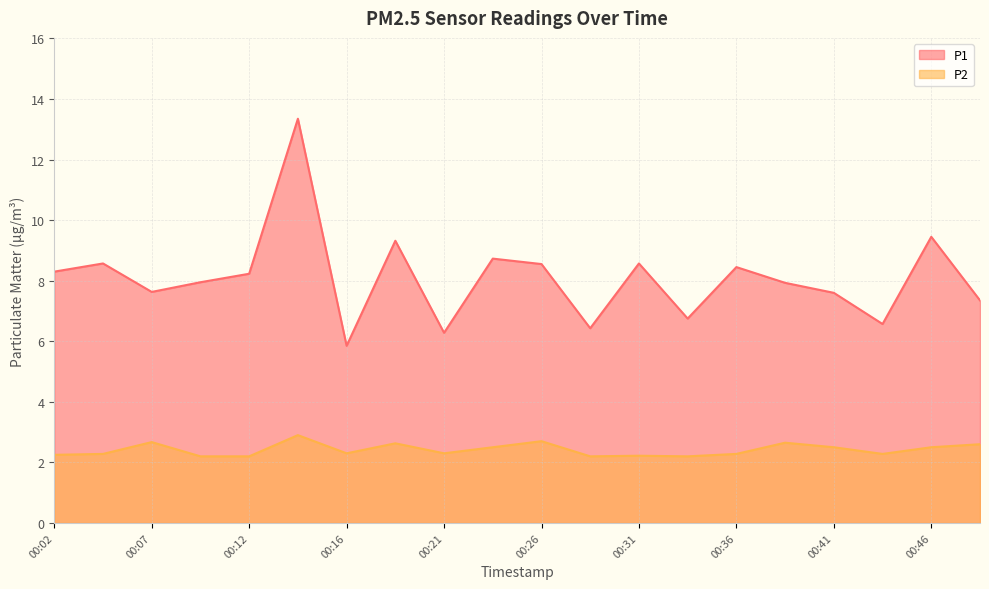

What is the sum of the P2 values at 00:16 and 00:29?

4.5